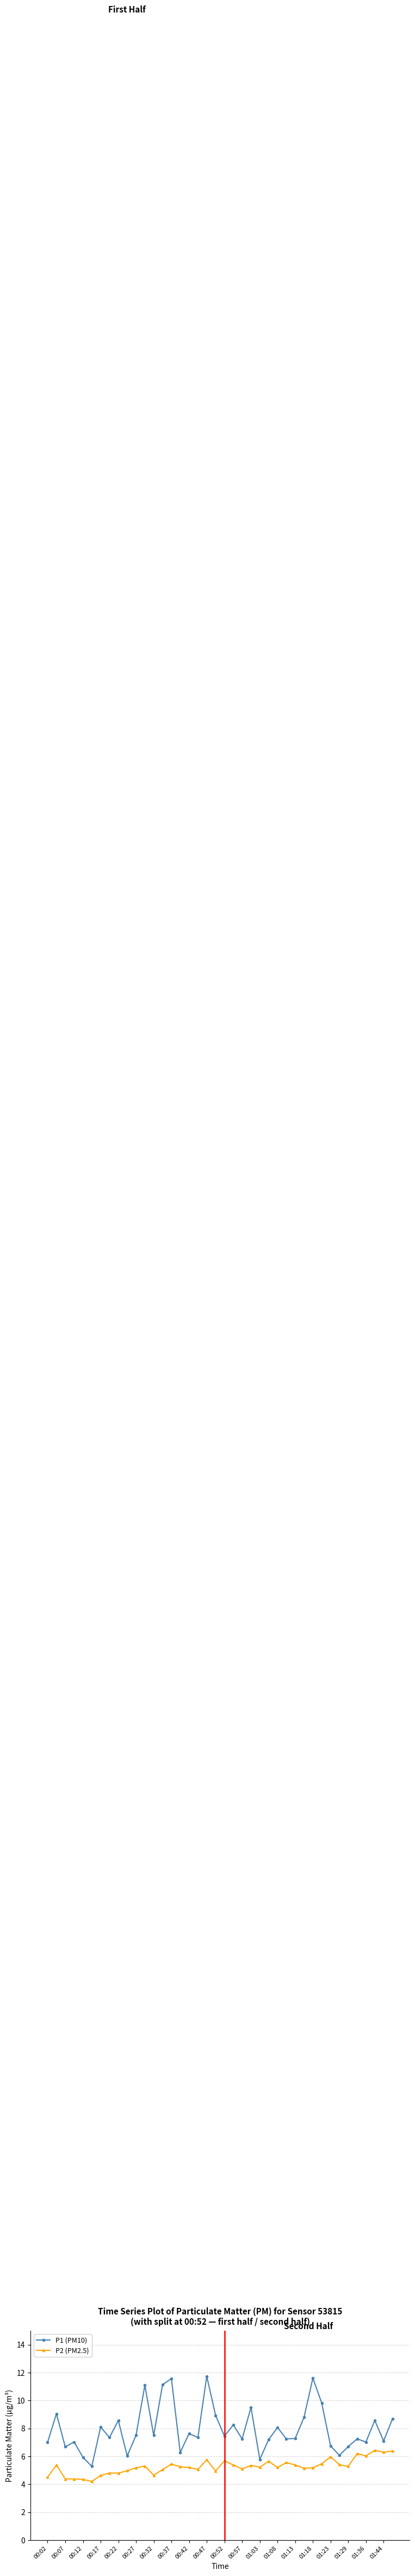

What is the difference between the maximum and second lowest values in the P2 (PM2.5) series?

2.1